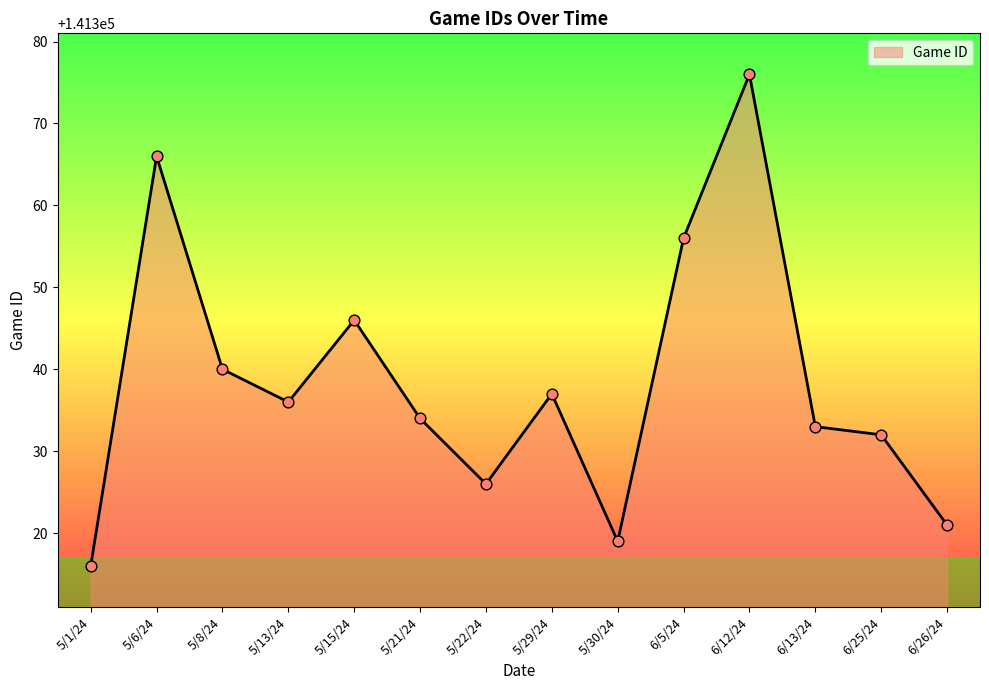

What is the change in value from 5/22/24 to 5/30/24?

-7